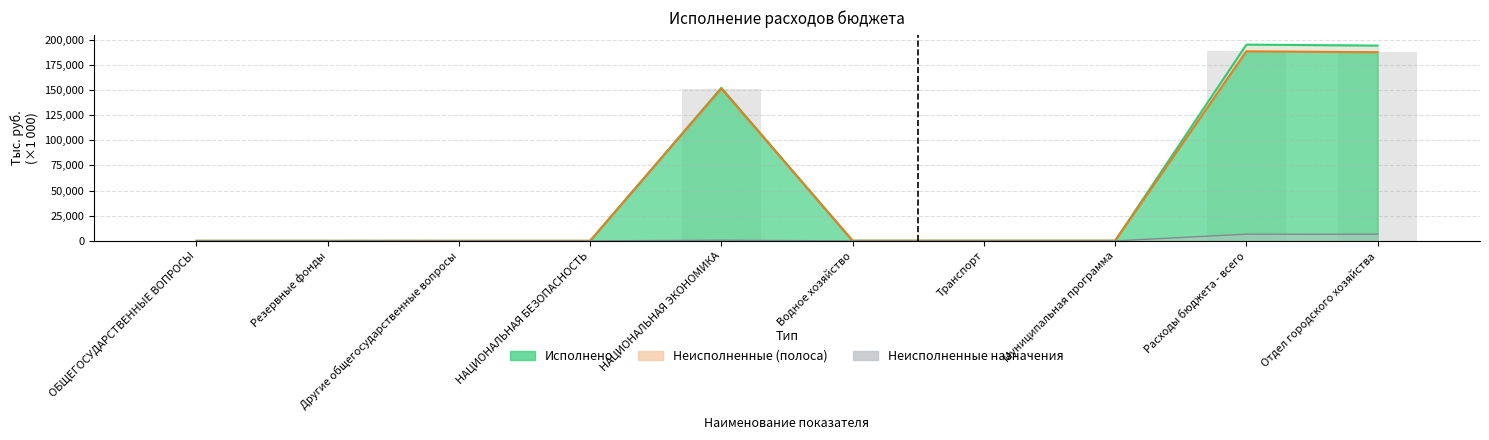

Where does the Исполнено series first go above 140?

НАЦИОНАЛЬНАЯ ЭКОНОМИКА